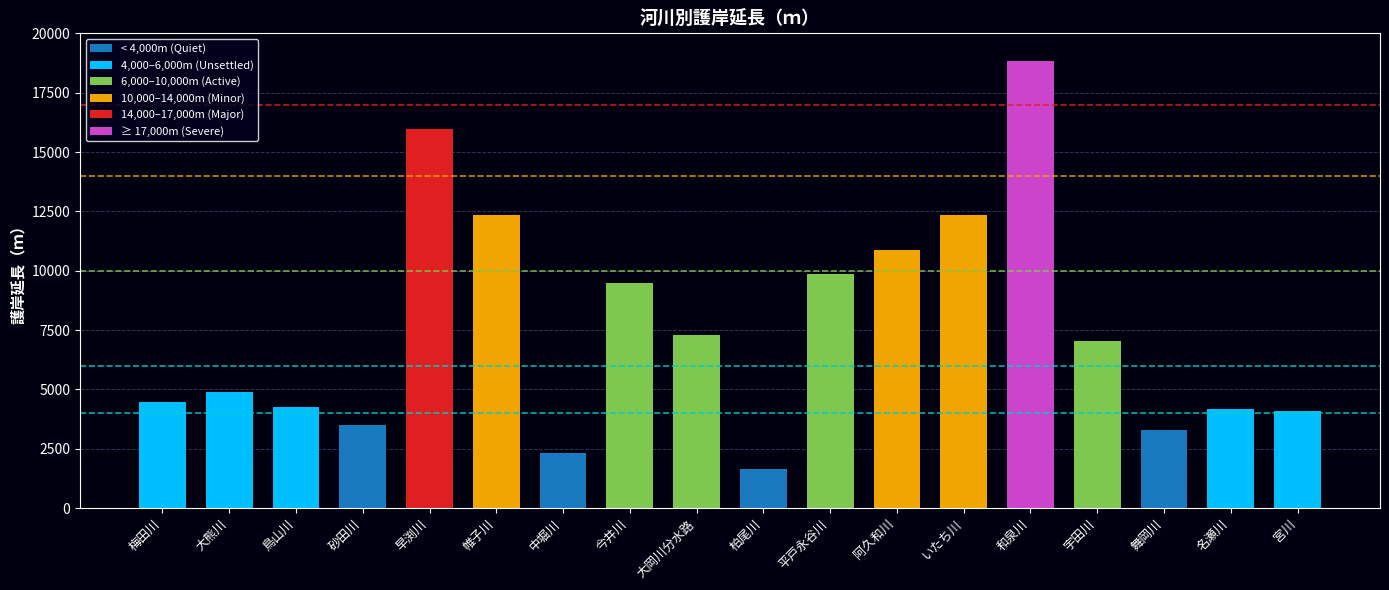

What is the difference between the maximum and minimum values in the 4,000–6,000m (Unsettled) series?

4874.5